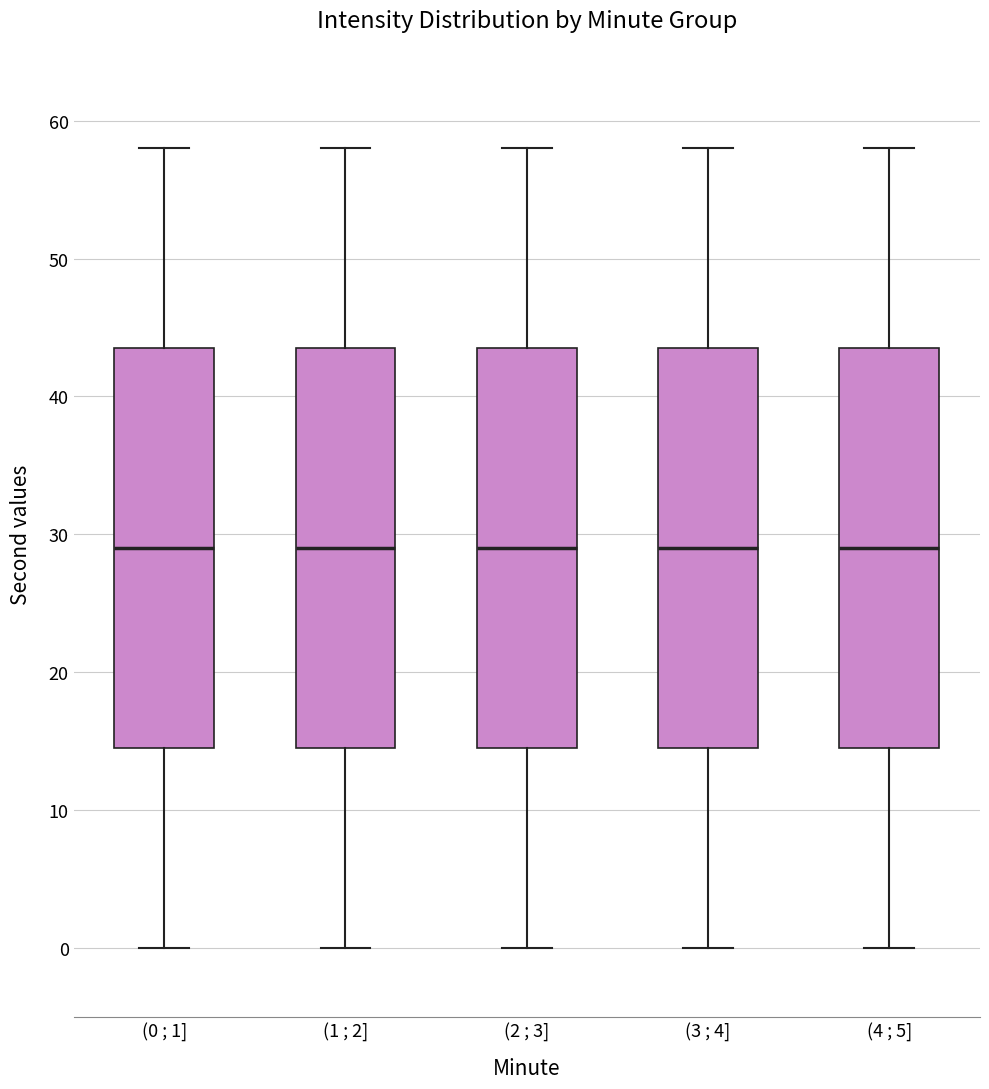

Reading left to right, read every box against the y-axis: the position of its median line, the range the box covers, and the ends of its whiskers. The values are not printed on the chart, so give them approximately, as read against the axis.

(0 ; 1]: median 29, box 15 to 44, whiskers 0 to 58
(1 ; 2]: median 29, box 15 to 44, whiskers 0 to 58
(2 ; 3]: median 29, box 15 to 44, whiskers 0 to 58
(3 ; 4]: median 29, box 15 to 44, whiskers 0 to 58
(4 ; 5]: median 29, box 15 to 44, whiskers 0 to 58